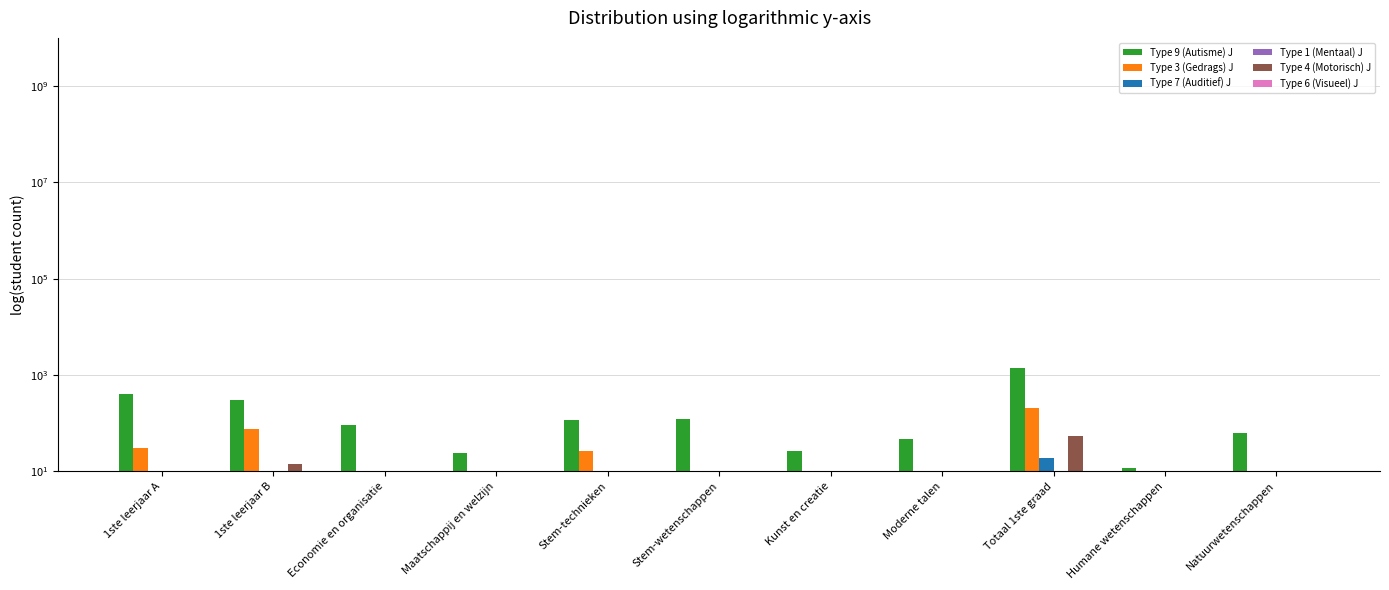

Is it true that Type 1 (Mentaal) J equals 0.2 at 1ste leerjaar B?

False